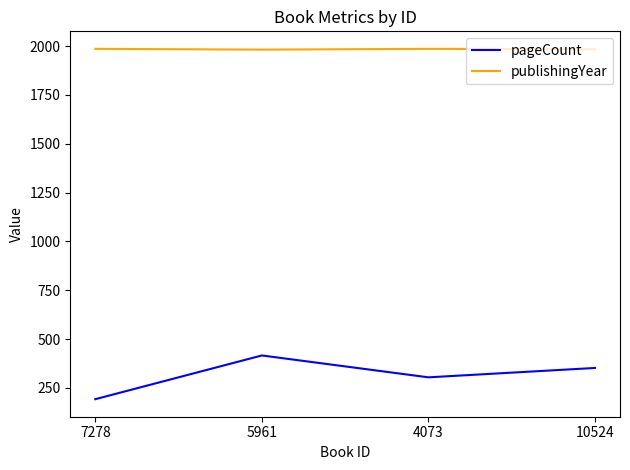

The pageCount series shows 505 at 4073. True or false?

False